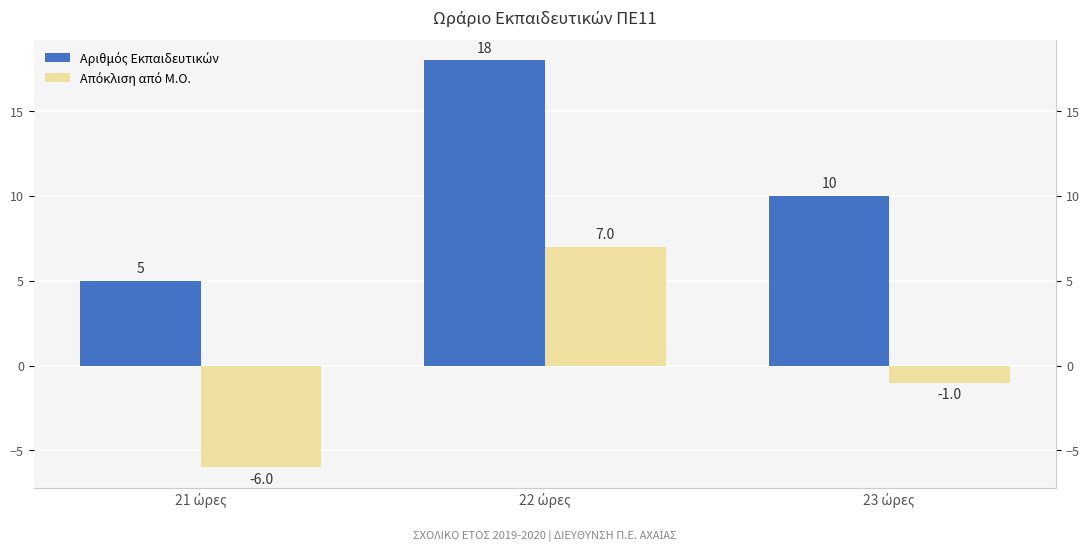

Reading left to right, transcribe all the data shown in this chart.

Αριθμός Εκπαιδευτικών: 5	18	10
Απόκλιση από Μ.Ο.: -6	7	-1